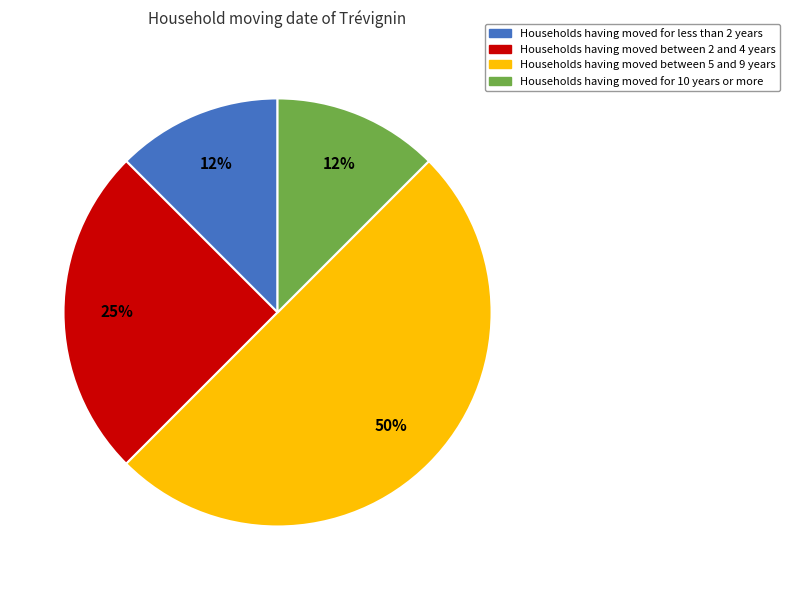

To the nearest percent, what is the average slice percentage?

25%